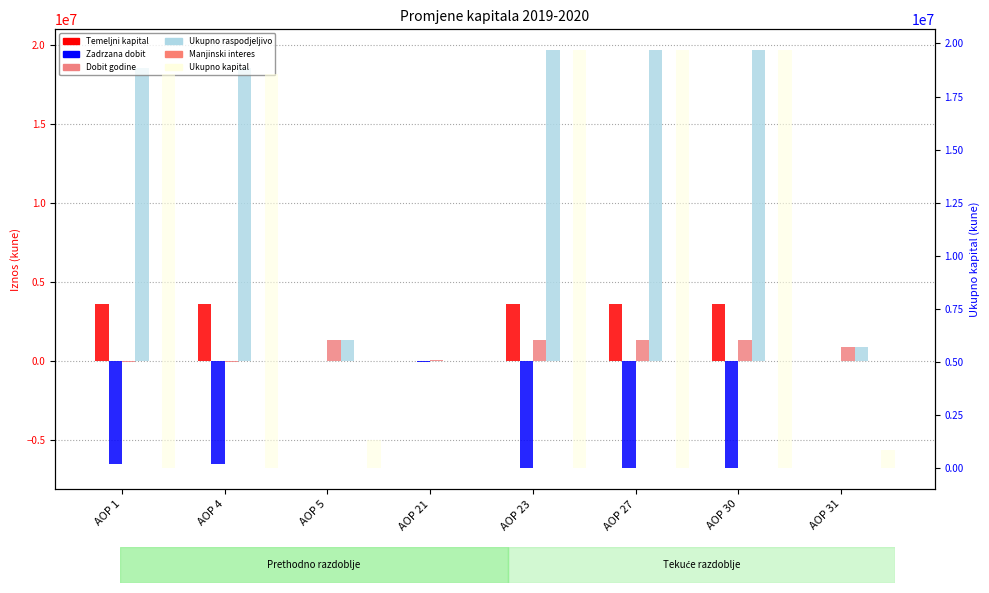

How many bars are there in each group?

6